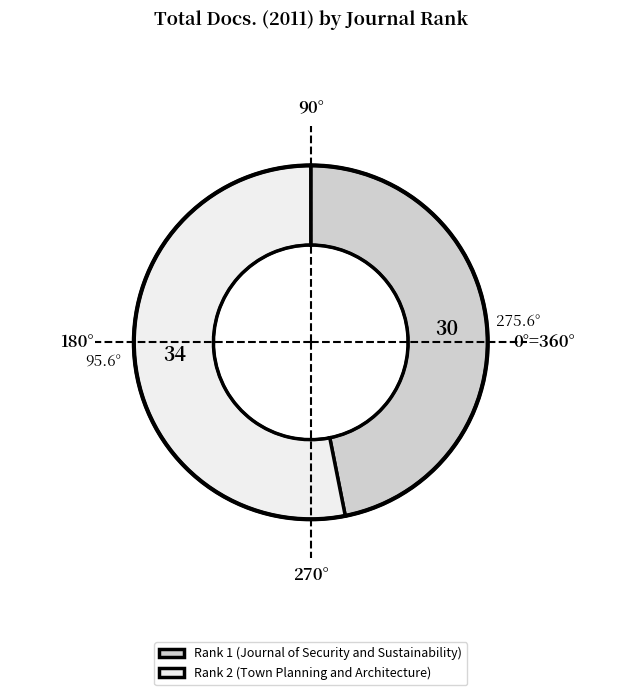

Which category accounts for the majority?

Rank 2 (Town Planning and Architecture)